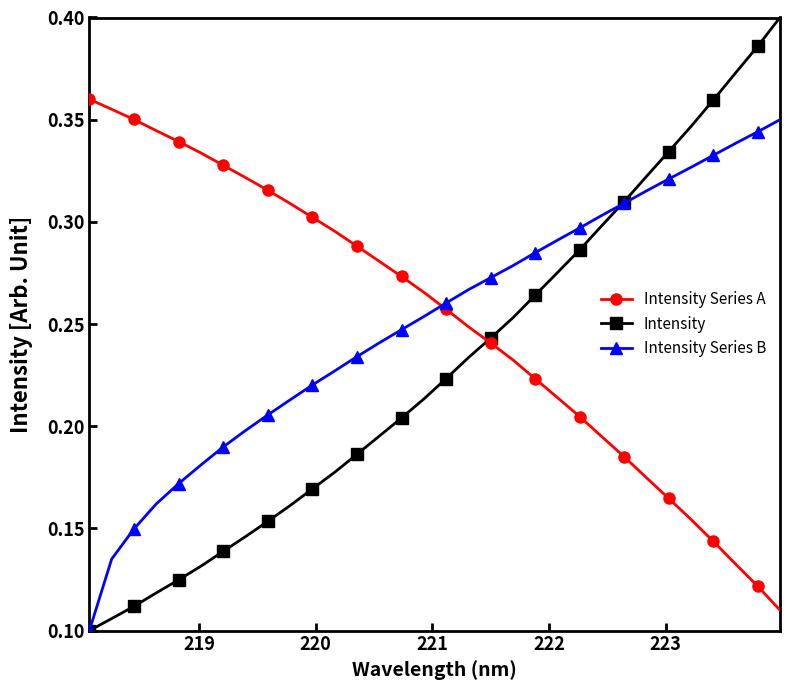

Which series has the largest range (max minus min)?

Intensity